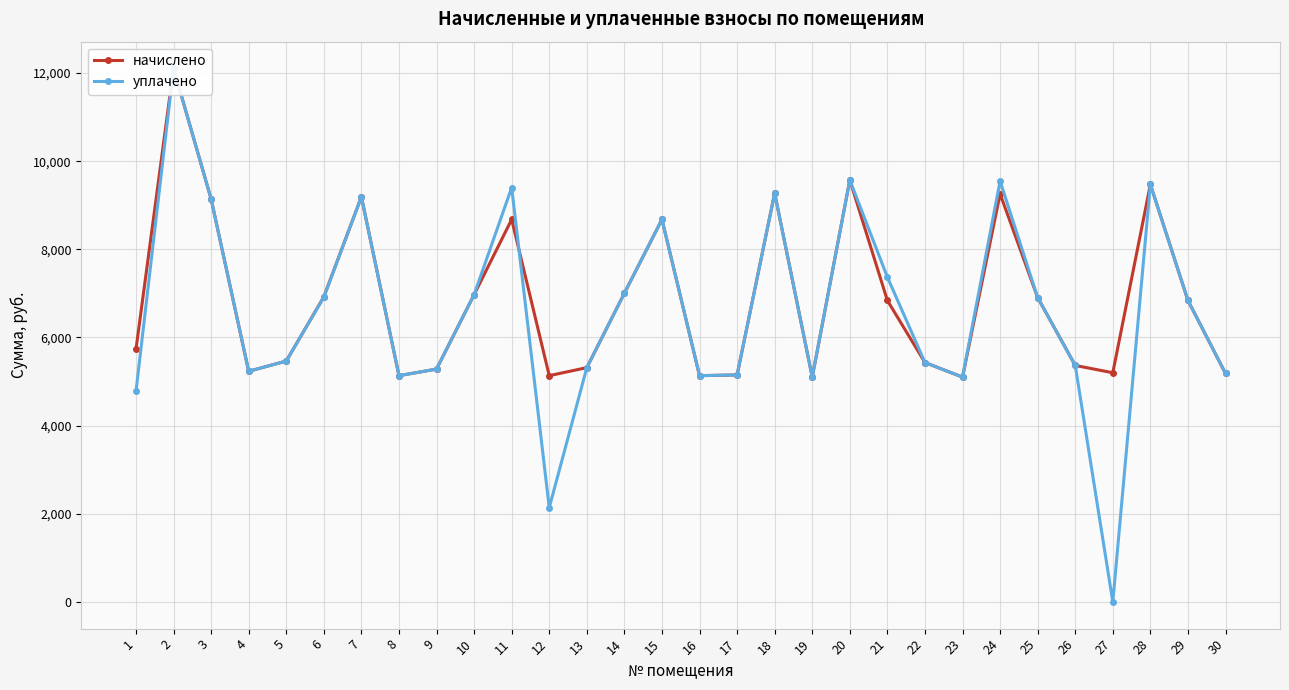

How many values in the уплачено series exceed 6839?

15